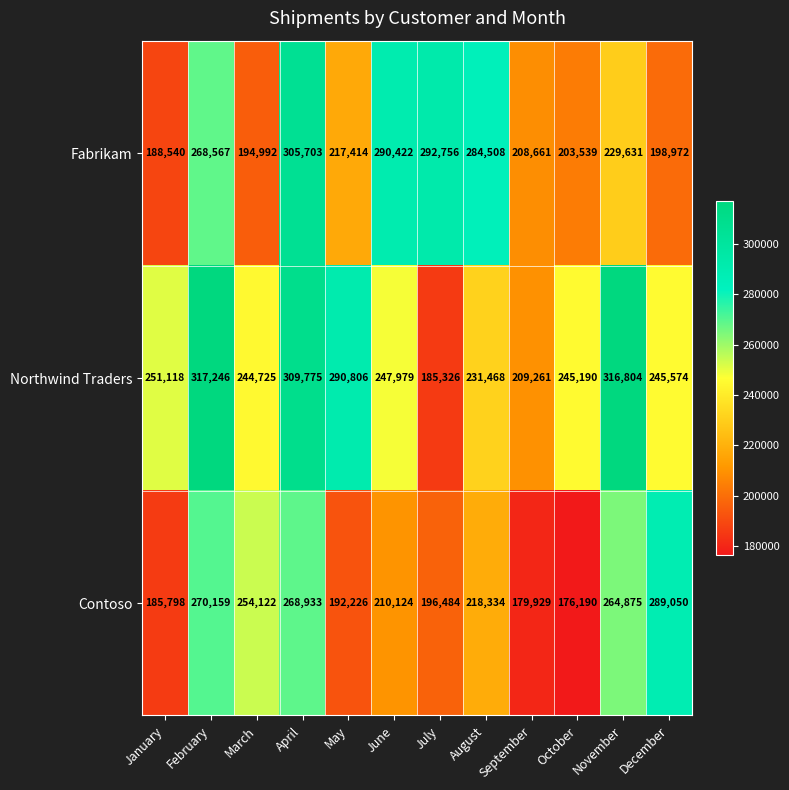

What is the total value across all series at September?

597851